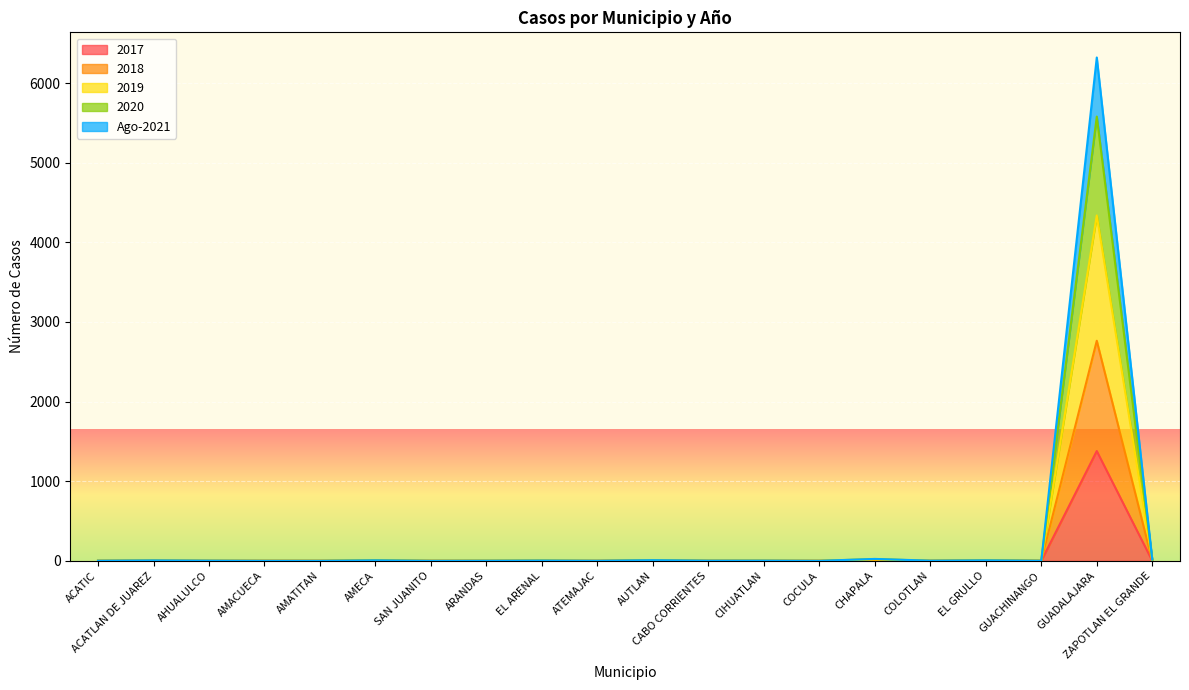

The 2020 series shows 2 at COLOTLAN. True or false?

True